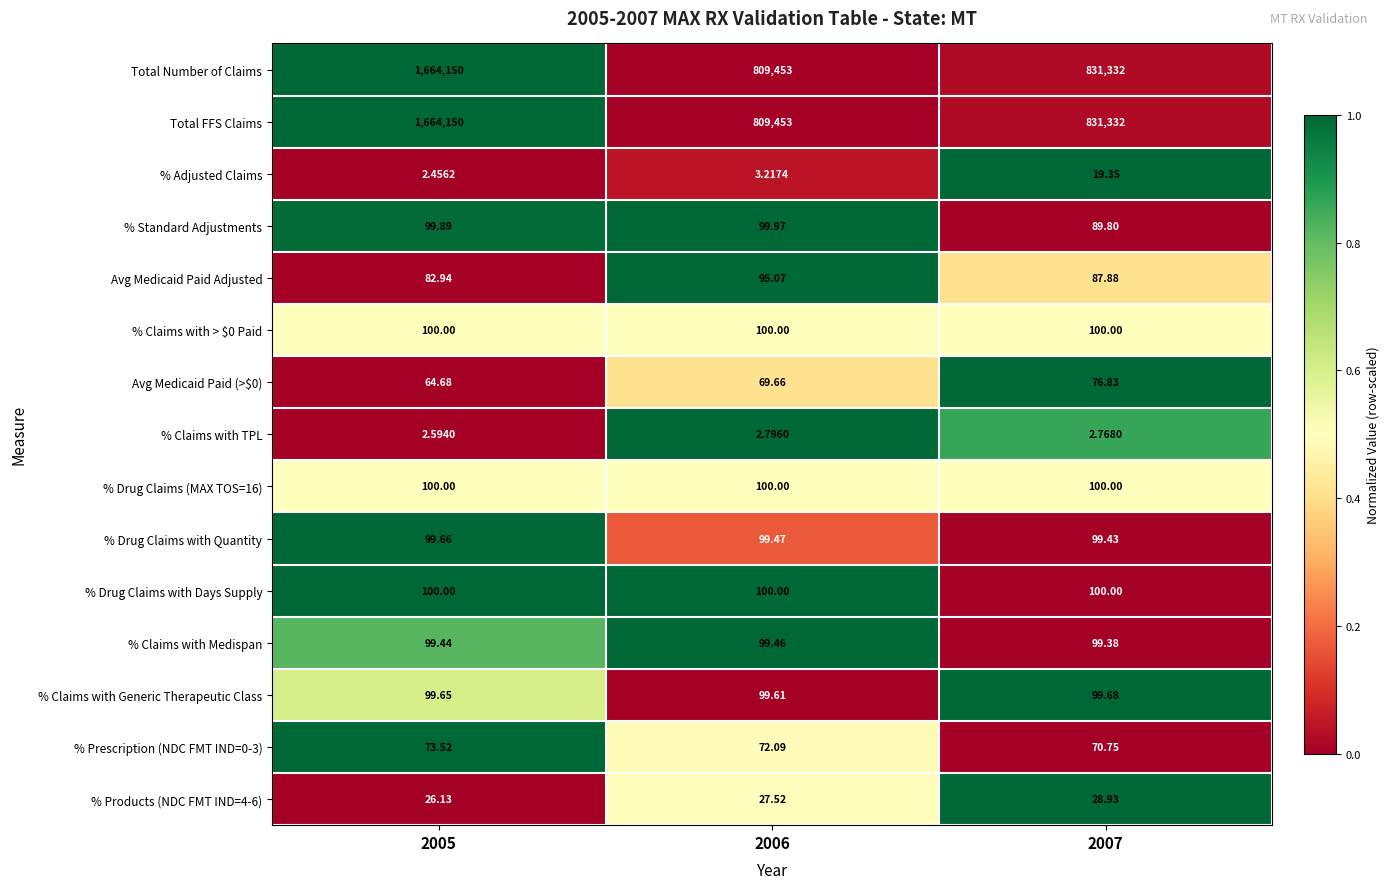

How many series are shown in this chart?

15